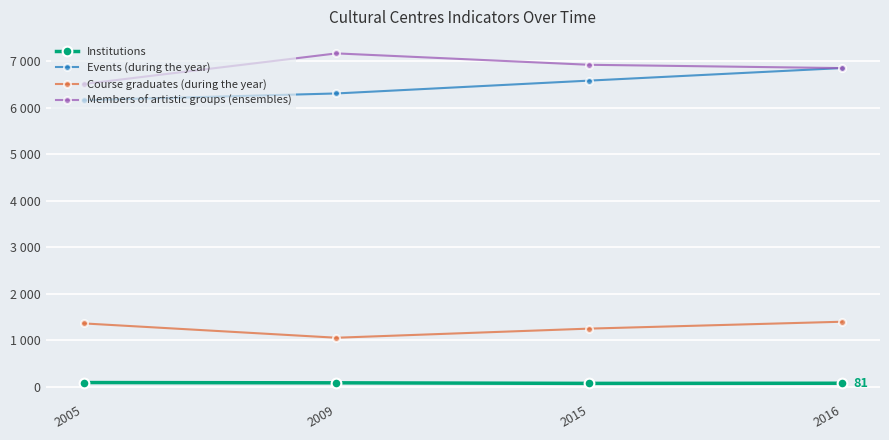

What are all the series names shown in the legend?

Institutions, Events (during the year), Course graduates (during the year), Members of artistic groups (ensembles)